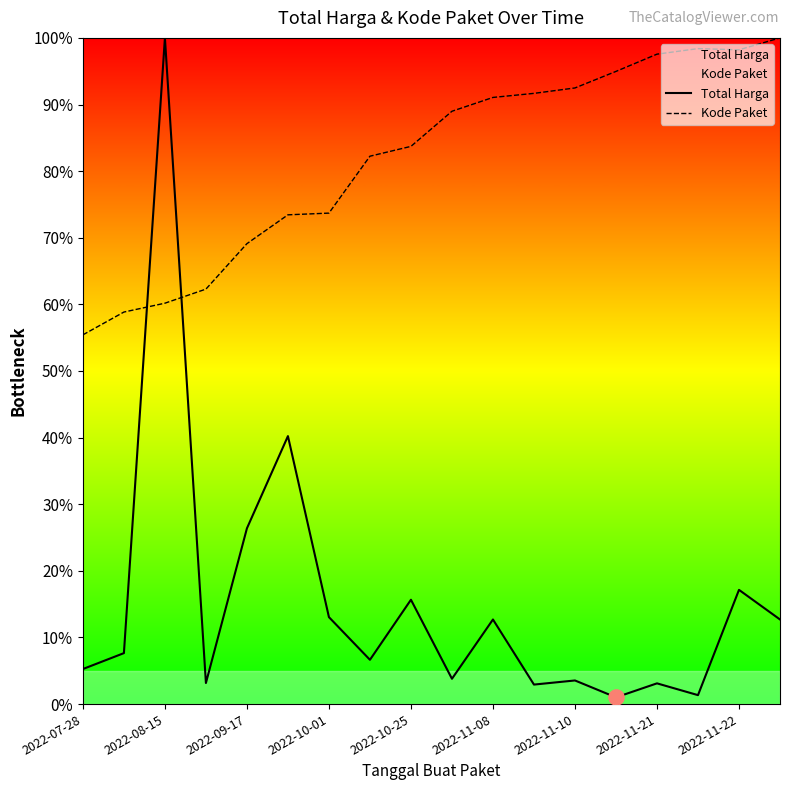

Which series reaches the maximum Y coordinate?

Total Harga